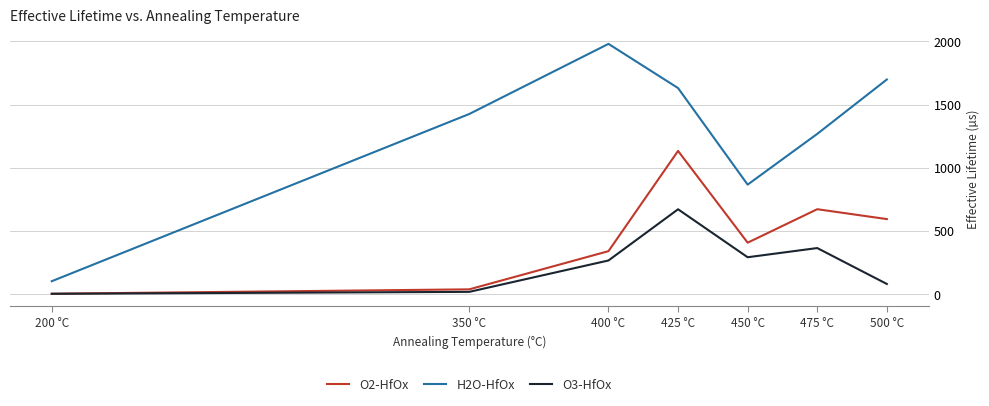

At which category does the chart reach its peak across all series?

400 °C